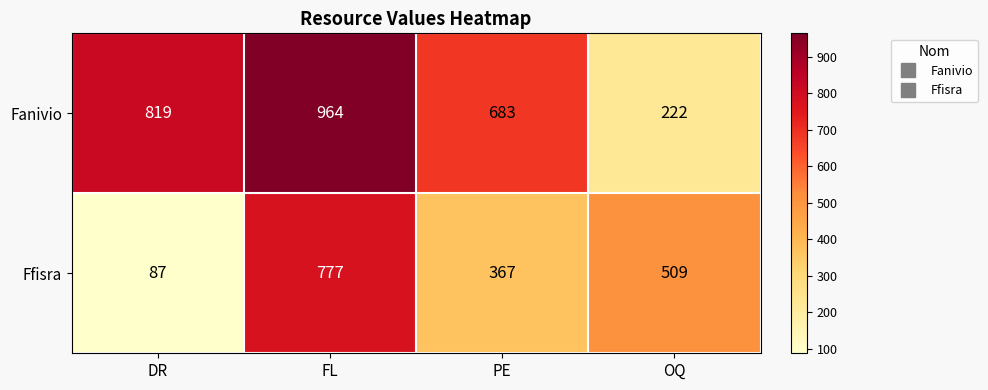

The Fanivio series shows 478 at DR. True or false?

False